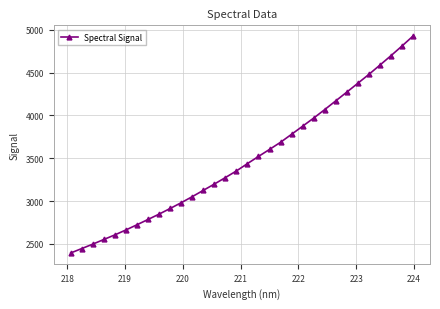

True or false: the data has more than 2 interior local peaks.

False